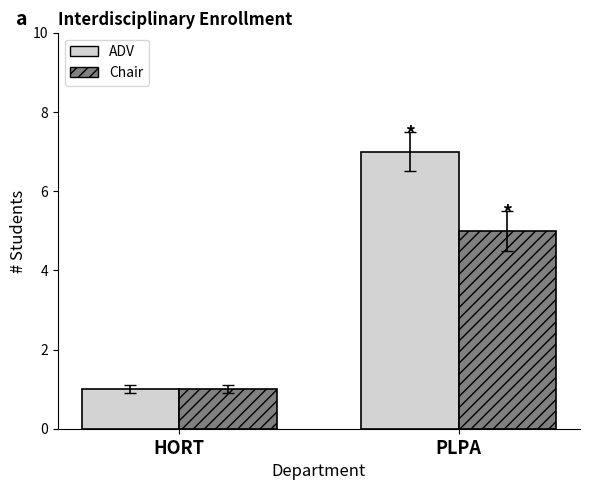

Reading right to left, what are all the values shown in this chart?

ADV: 7	1
Chair: 5	1